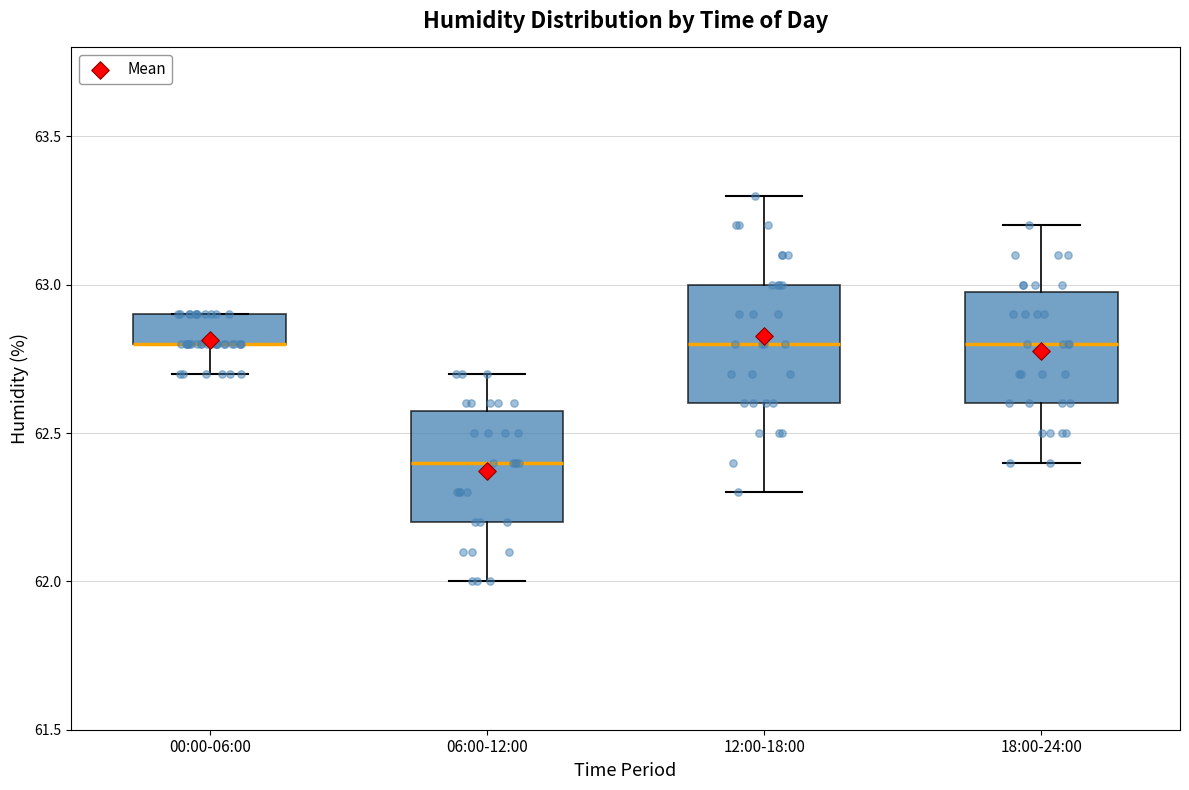

Reading left to right, read every box against the y-axis: the position of its median line, the range the box covers, and the ends of its whiskers. The values are not printed on the chart, so give them approximately, as read against the axis.

00:00-06:00: median 62.8 (drawn on the box's lower edge), box 62.8 to 62.9, whiskers 62.7 to 62.9
06:00-12:00: median 62.4, box 62.2 to 62.6, whiskers 62.0 to 62.7
12:00-18:00: median 62.8, box 62.6 to 63.0, whiskers 62.3 to 63.3
18:00-24:00: median 62.8, box 62.6 to 63.0, whiskers 62.4 to 63.2